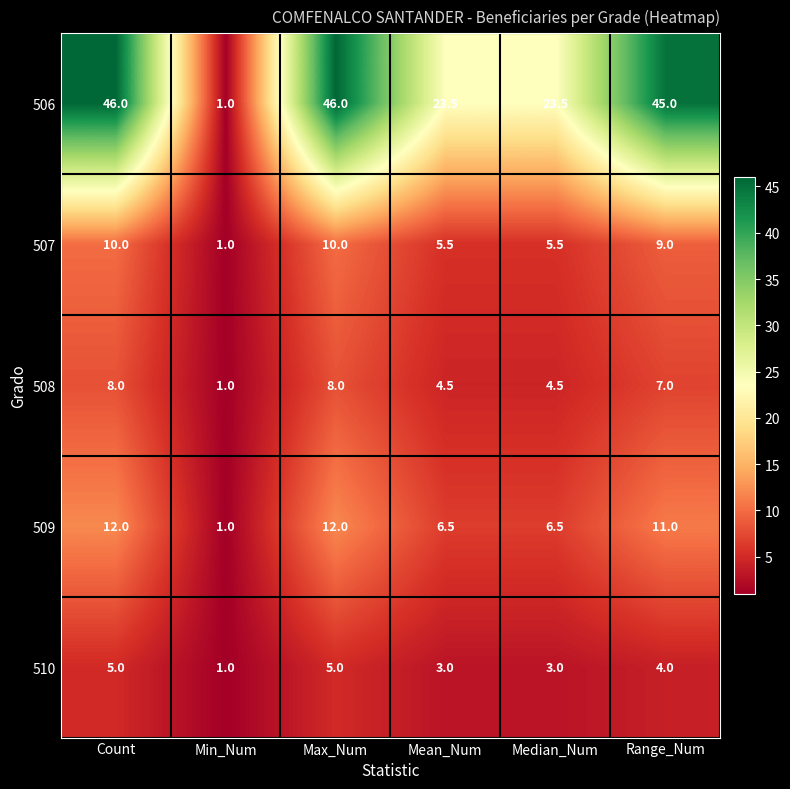

How many 510 values are between 3 and 5?

5